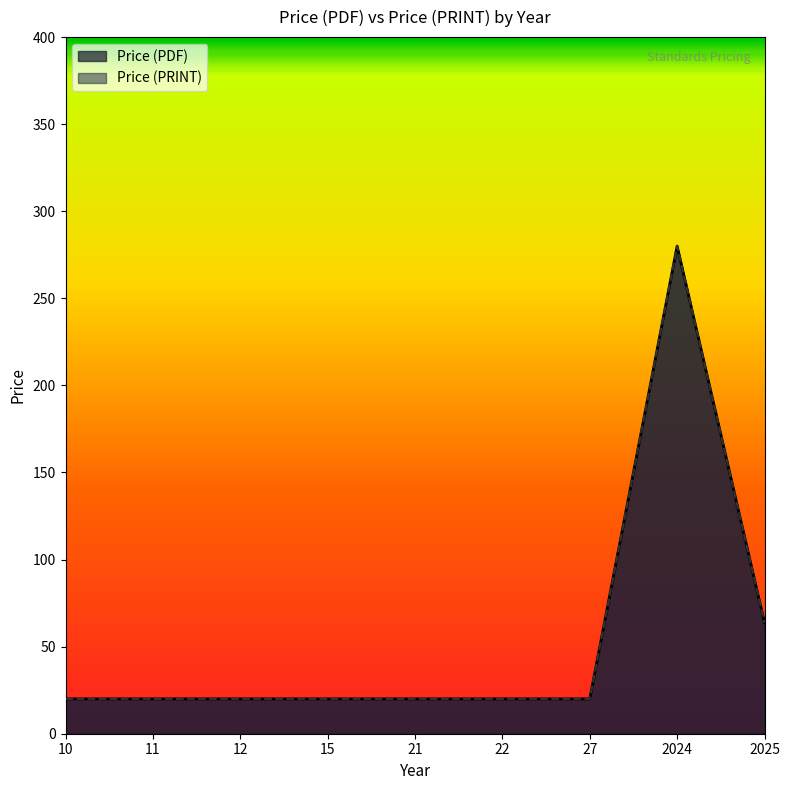

Does the chart display data point markers on the line(s)?

No